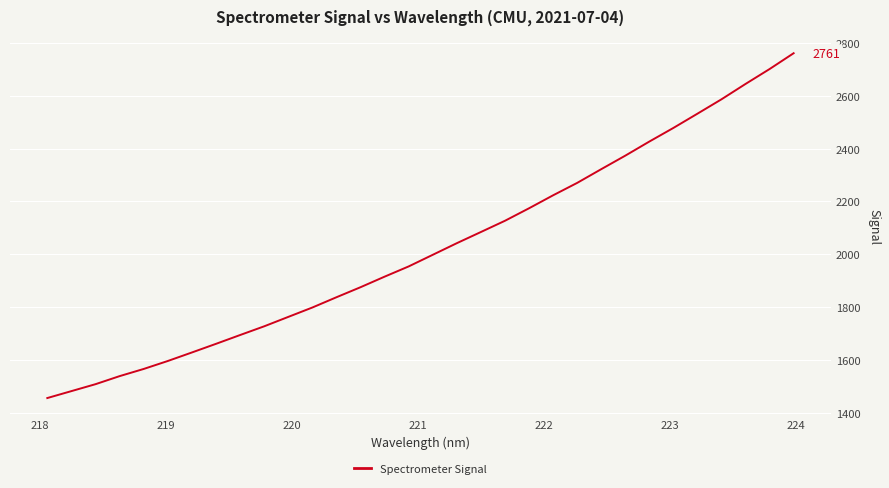

Does the chart have visible grid lines?

Yes